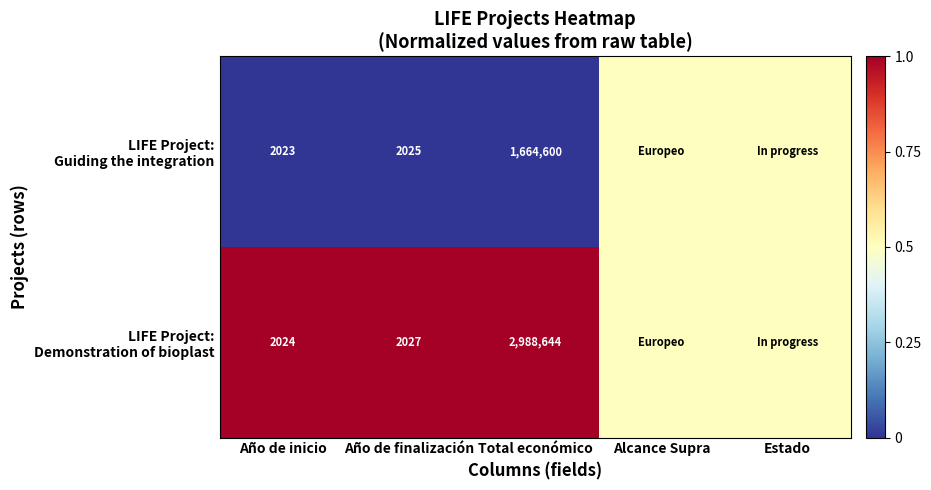

What is the difference between the highest and lowest values at Total económico?

1324044.0